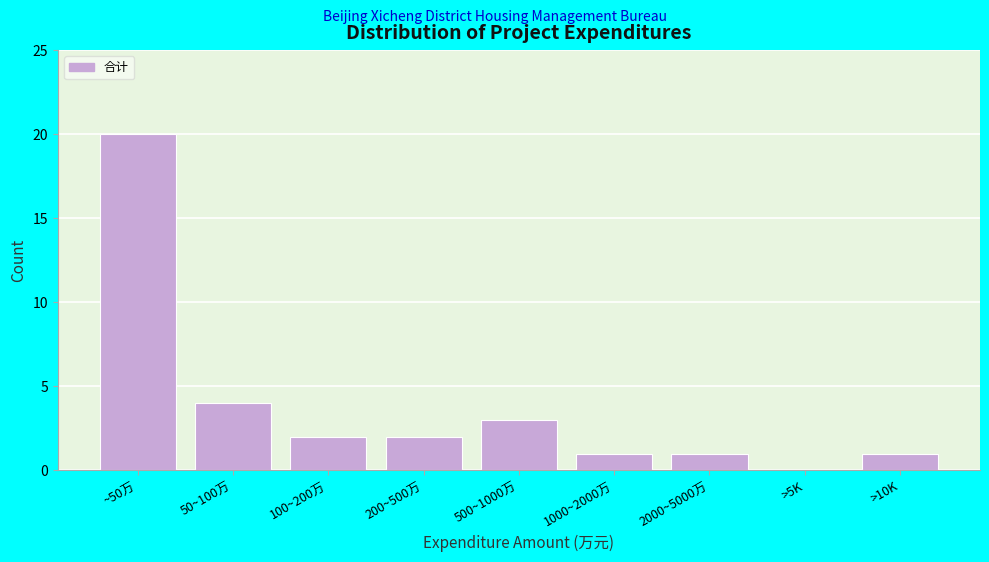

Reading left to right, transcribe all the data shown in this chart.

~50万=20	50~100万=4	100~200万=2	200~500万=2	500~1000万=3	1000~2000万=1	2000~5000万=1	>5K=0	>10K=1